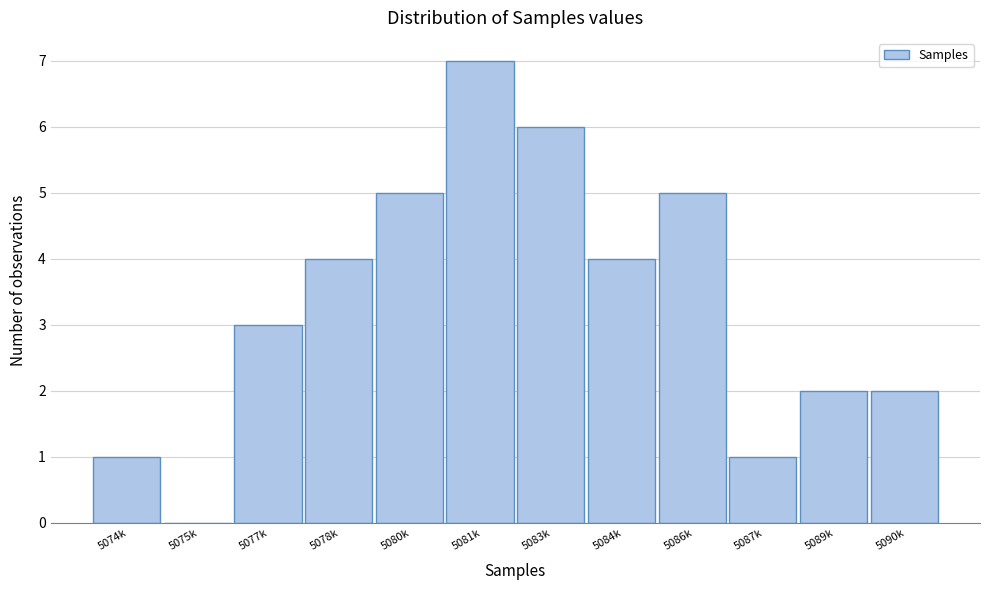

Reading left to right, list all the values displayed in this chart.

5074k=1	5075k=0	5077k=3	5078k=4	5080k=5	5081k=7	5083k=6	5084k=4	5086k=5	5087k=1	5089k=2	5090k=2